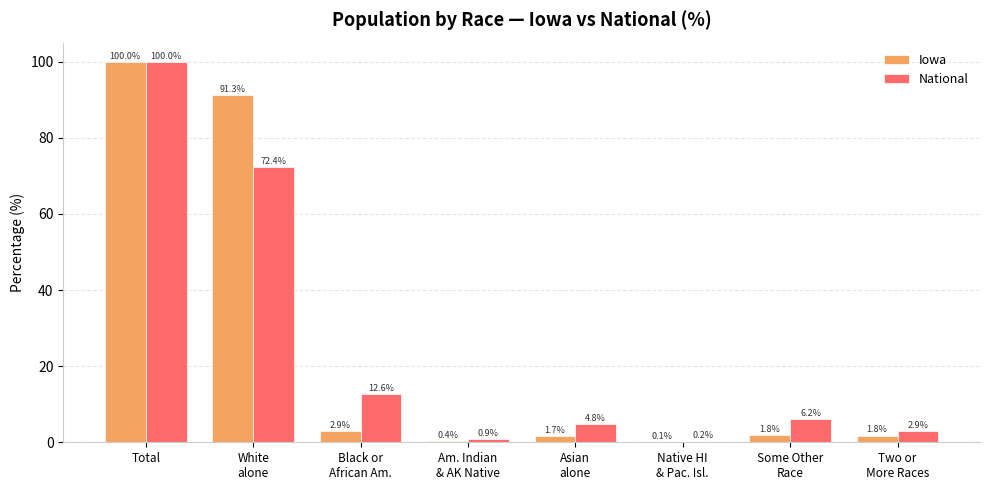

How many distinct data groups are displayed?

2